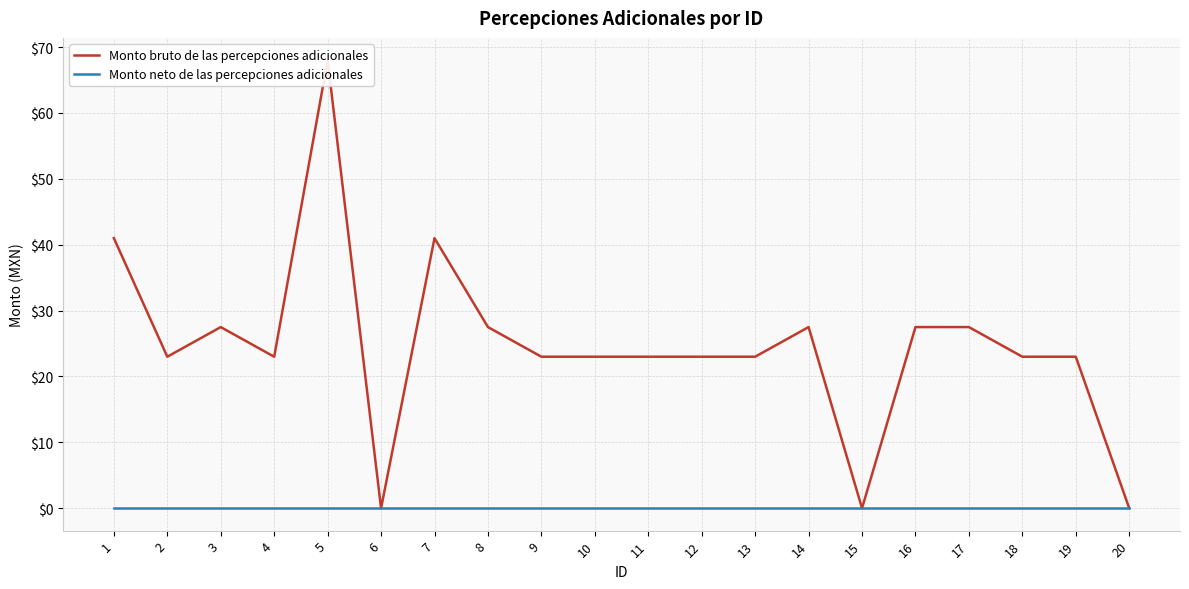

How many values in Monto bruto de las percepciones adicionales are above zero?

17